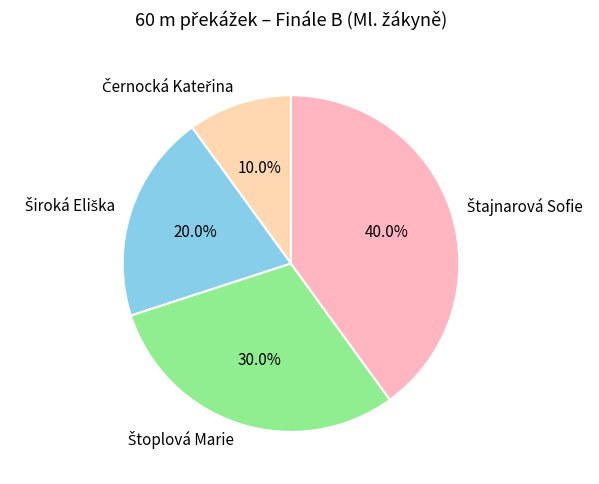

Does any single category account for the majority?

No